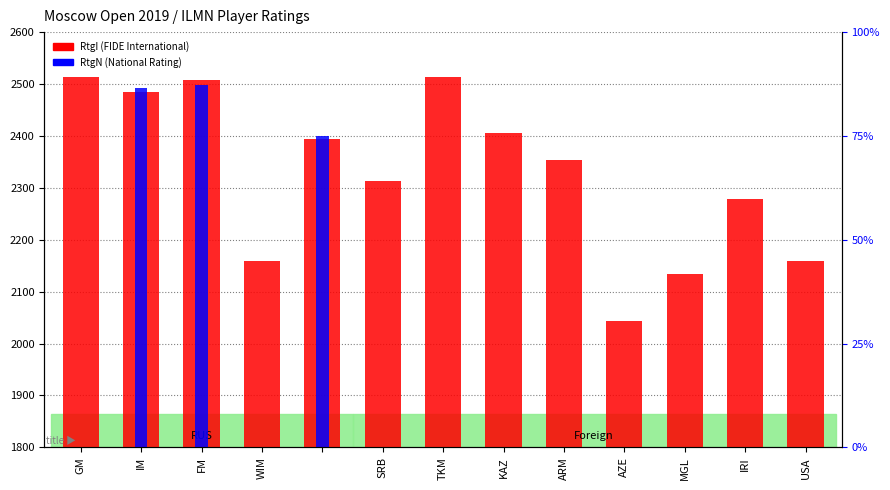

What are all the series names shown in the legend?

RtgI (FIDE International), RtgN (National Rating)